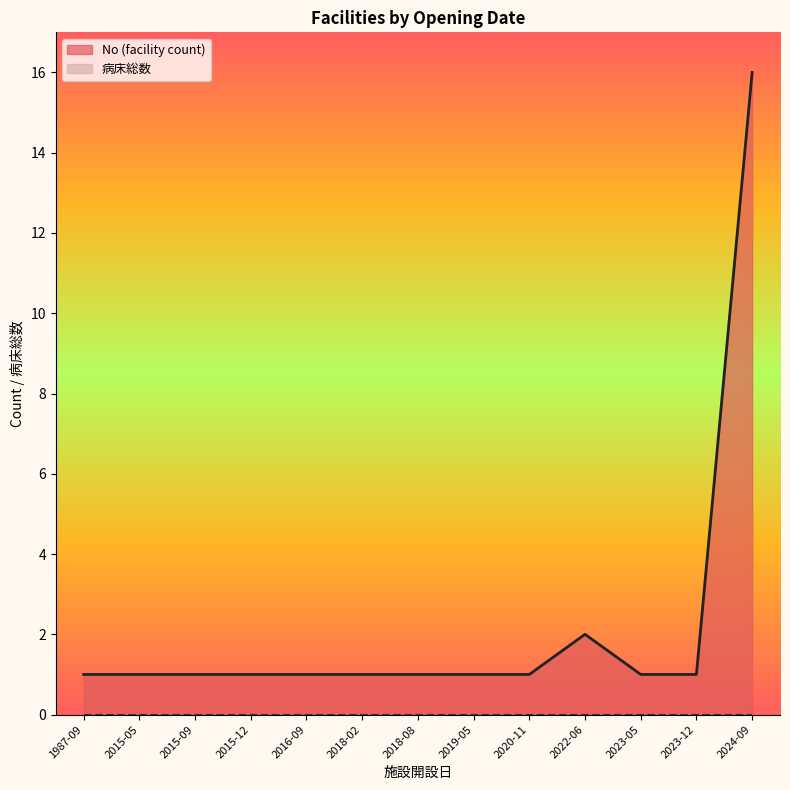

True or false: 病床総数 has more than 0 points higher than both neighbors.

False